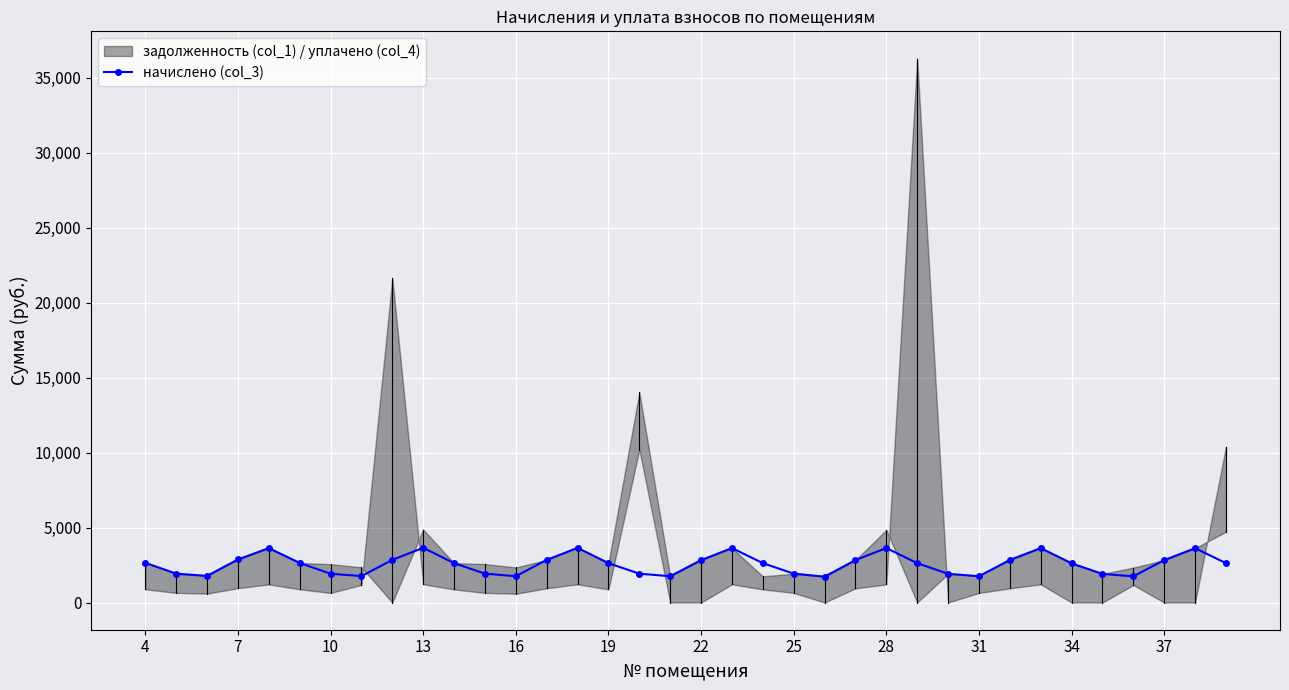

What is the lowest value of the начислено (col_3) series?

1725.2